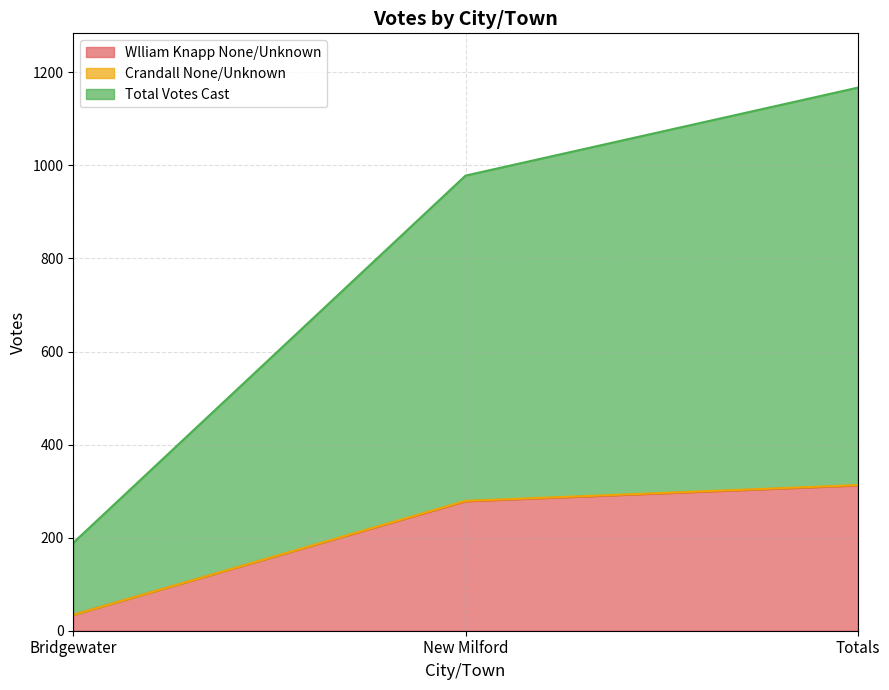

Reading left to right, list all the values displayed in this chart.

Wlliam Knapp None/Unknown: Bridgewater=34	New Milford=278	Totals=312
Crandall None/Unknown: Bridgewater=34	New Milford=279	Totals=313
Total Votes Cast: Bridgewater=189	New Milford=978	Totals=1167